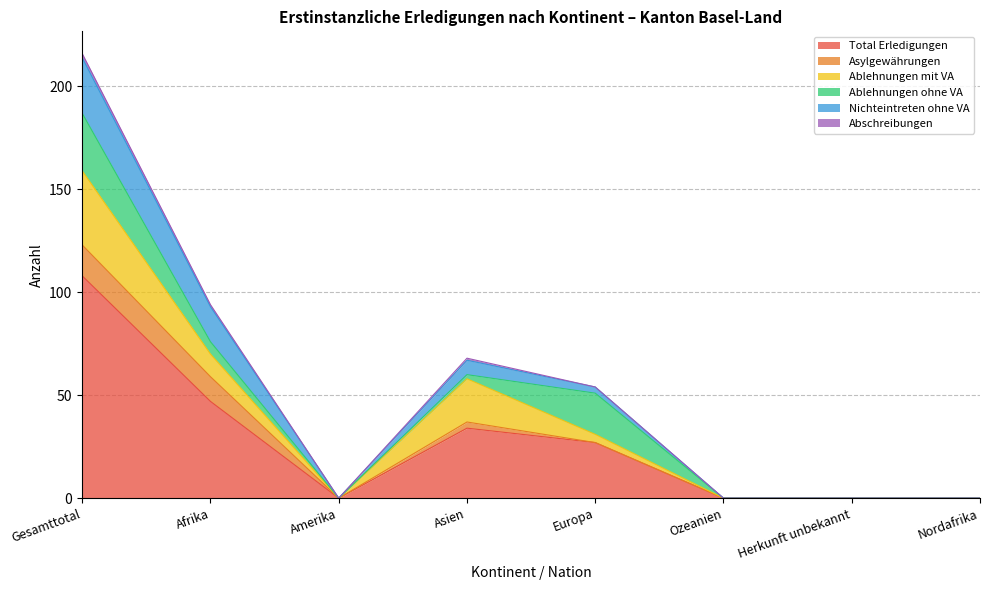

What are all the series names shown in the legend?

Total Erledigungen, Asylgewährungen, Ablehnungen mit VA, Ablehnungen ohne VA, Nichteintreten ohne VA, Abschreibungen